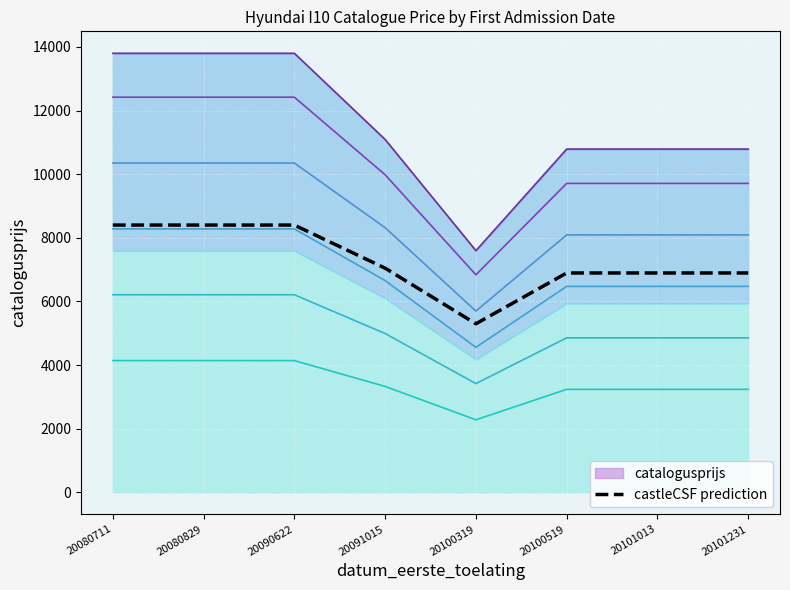

Is it true that the value at 20101231 is 4018?

False